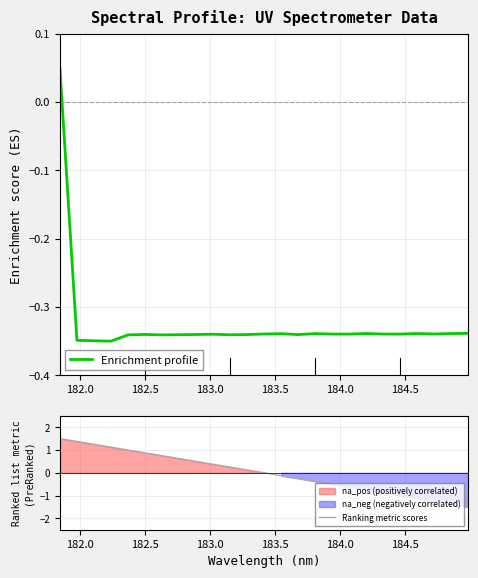

How many times do Enrichment profile and Ranking metric scores cross each other?

1